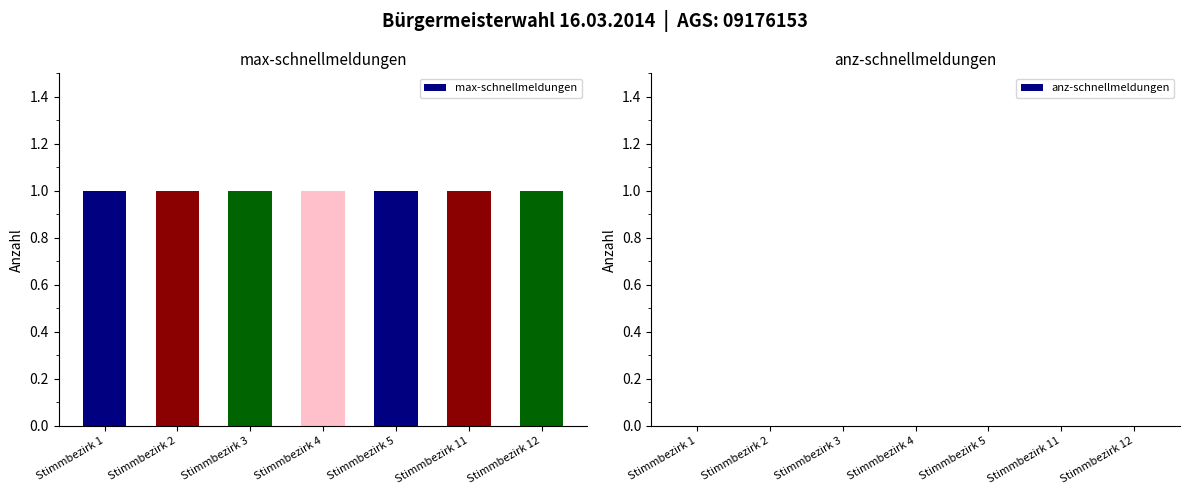

Rank the series by their average value, from highest to lowest.

max-schnellmeldungen, anz-schnellmeldungen